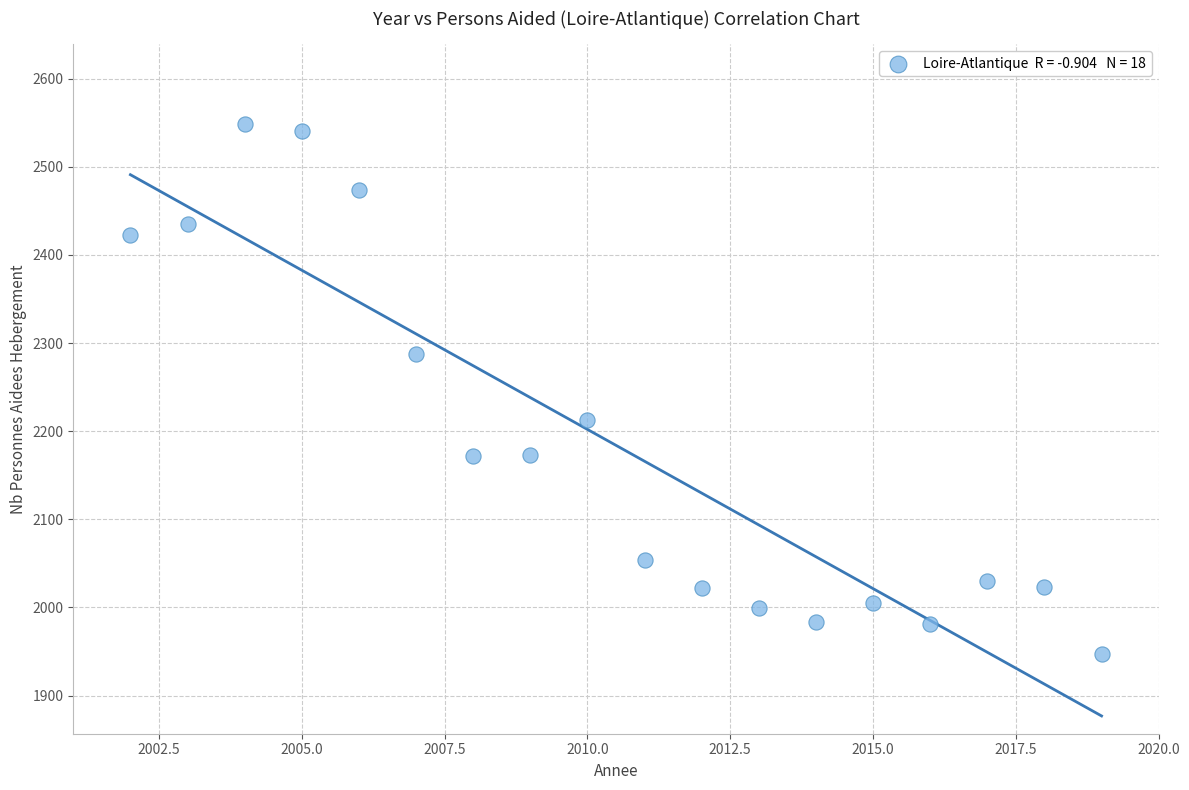

What is the range of X values (max minus min)?

17